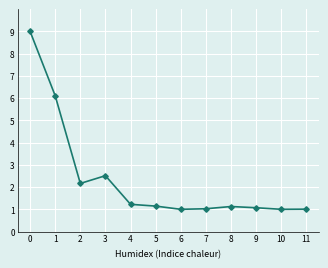

Where is the first local minimum?

2